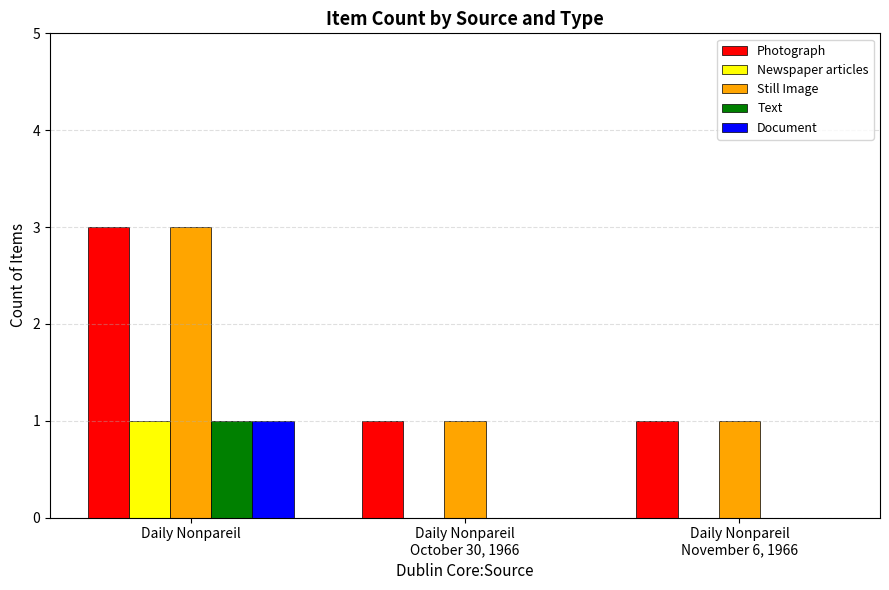

The value of Document at Daily Nonpareil
October 30, 1966 is 0. True or false?

True